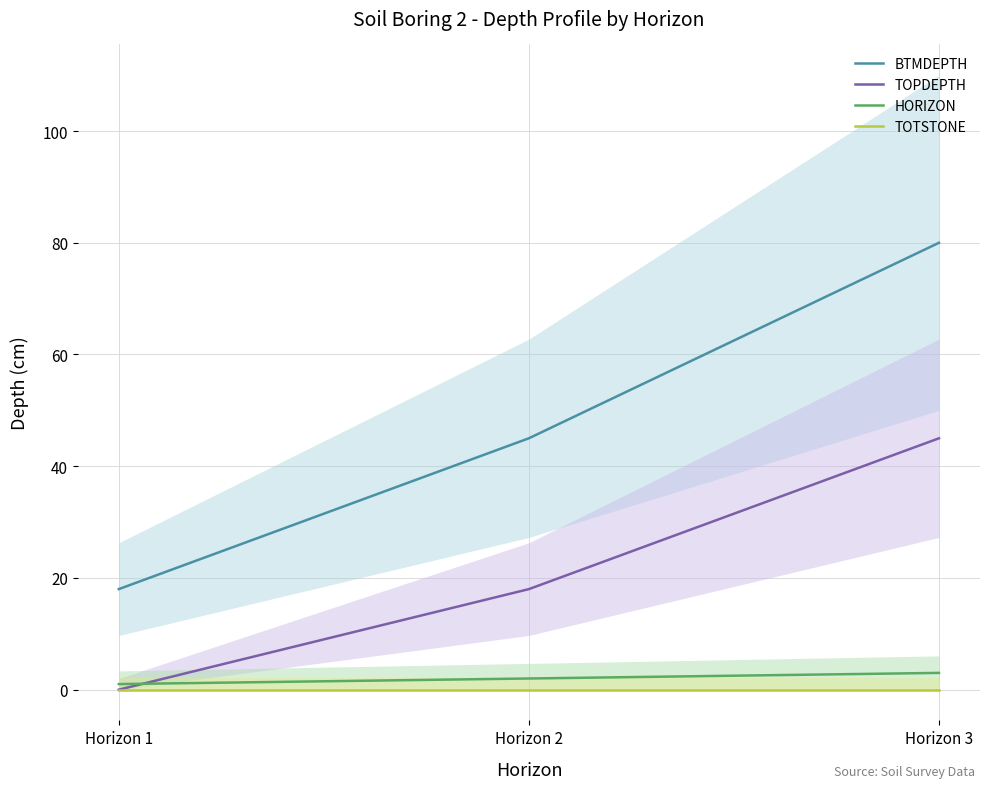

Reading left to right, extract all data points from this chart.

BTMDEPTH: Horizon 1=18	Horizon 2=45	Horizon 3=80
TOPDEPTH: Horizon 1=0	Horizon 2=18	Horizon 3=45
HORIZON: Horizon 1=1	Horizon 2=2	Horizon 3=3
TOTSTONE: Horizon 1=0	Horizon 2=0	Horizon 3=0